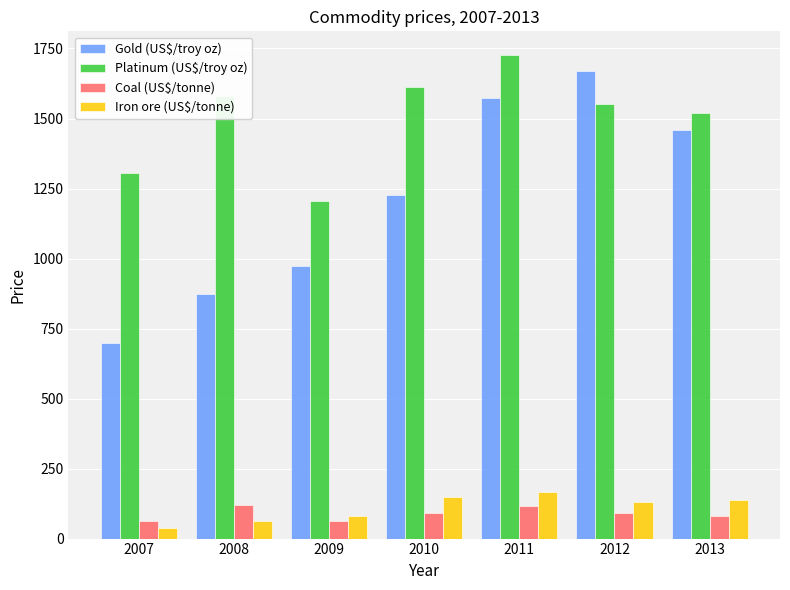

What is the spread (max minus min) of values at 2012?

1576.0